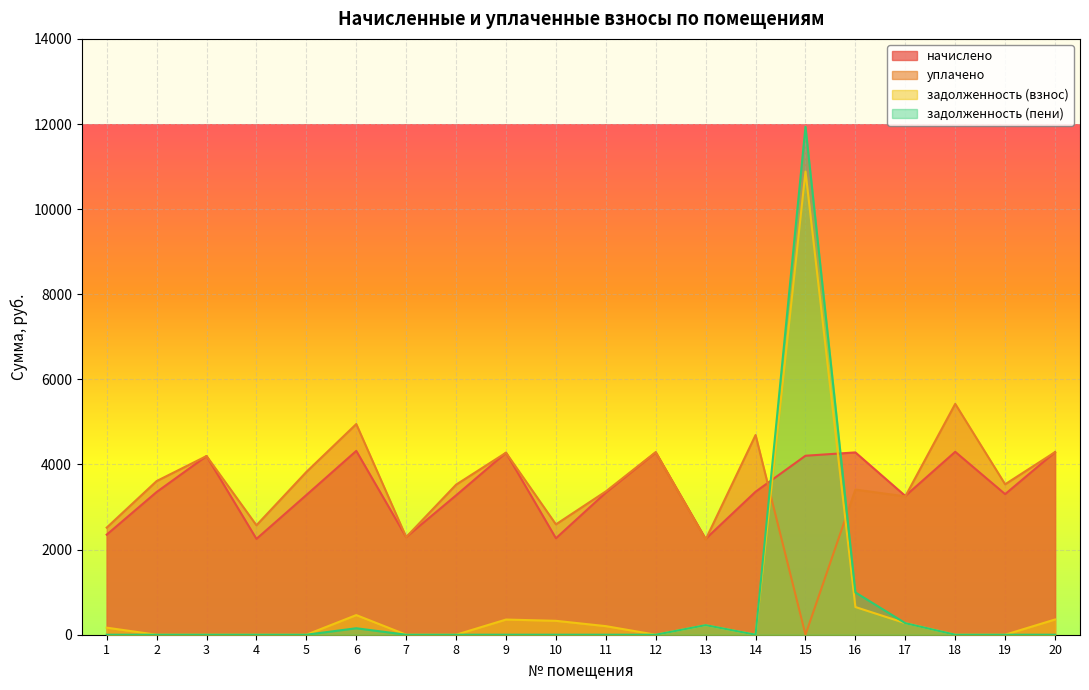

Which series has the widest spread of values?

задолженность (пени)